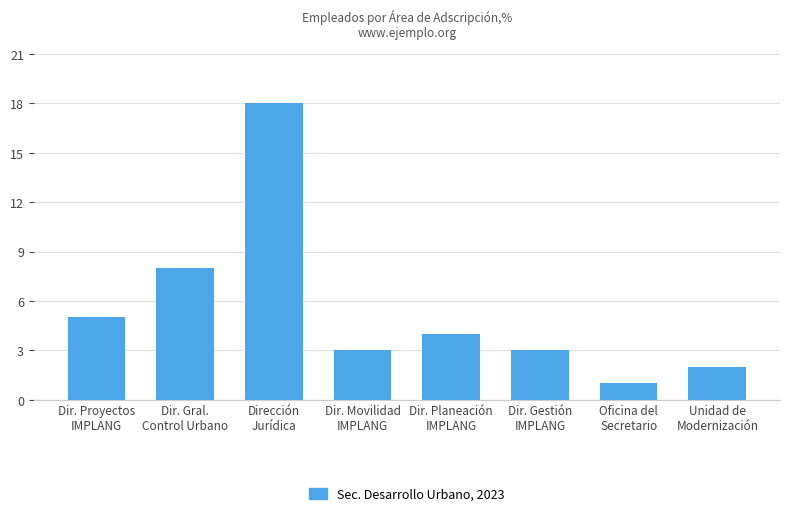

Count the number of data series in this chart.

1